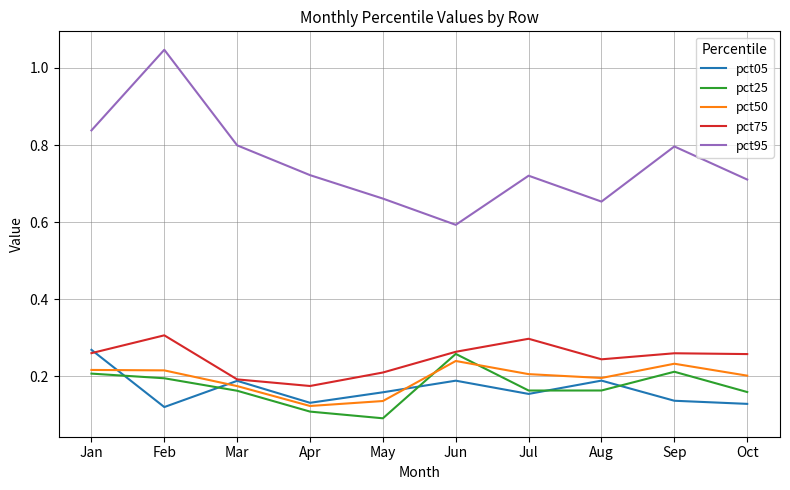

Is the value of pct05 at Jul greater than the value of pct50 at Jan?

No